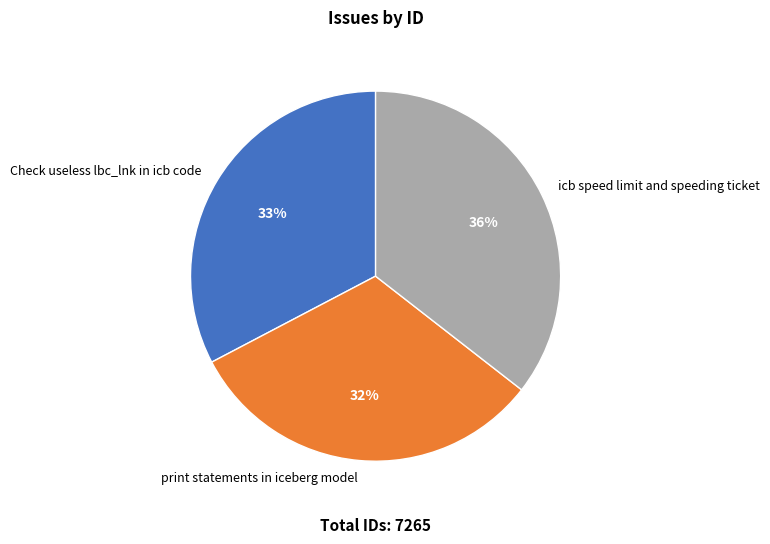

What is the ratio of the value at icb speed limit and speeding ticket to the value at print statements in iceberg model?

1.1